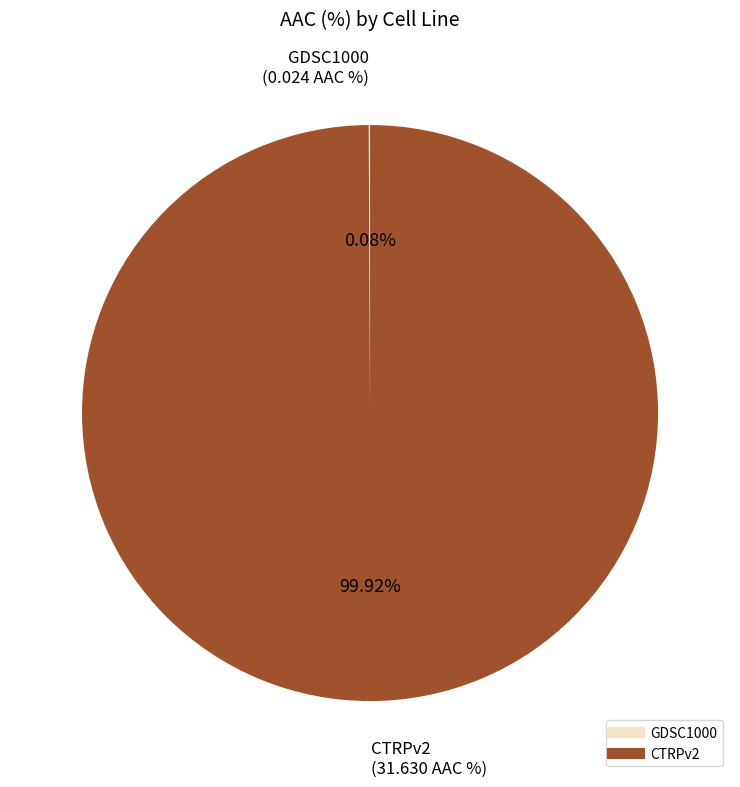

Which category accounts for the majority?

CTRPv2